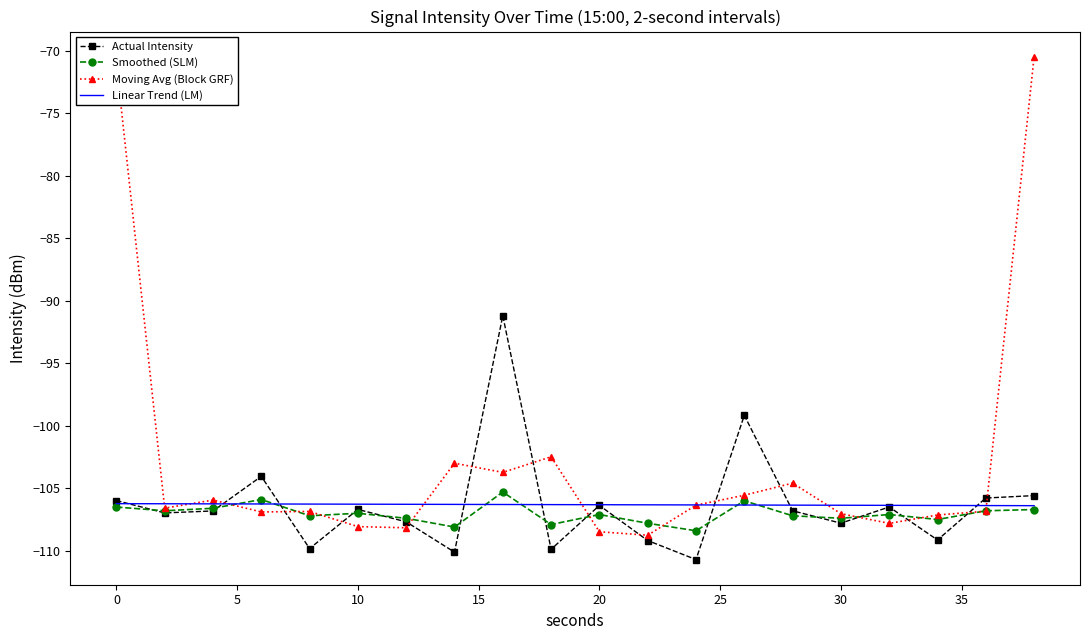

What are all the series names shown in the legend?

Actual Intensity, Smoothed (SLM), Moving Avg (Block GRF), Linear Trend (LM)